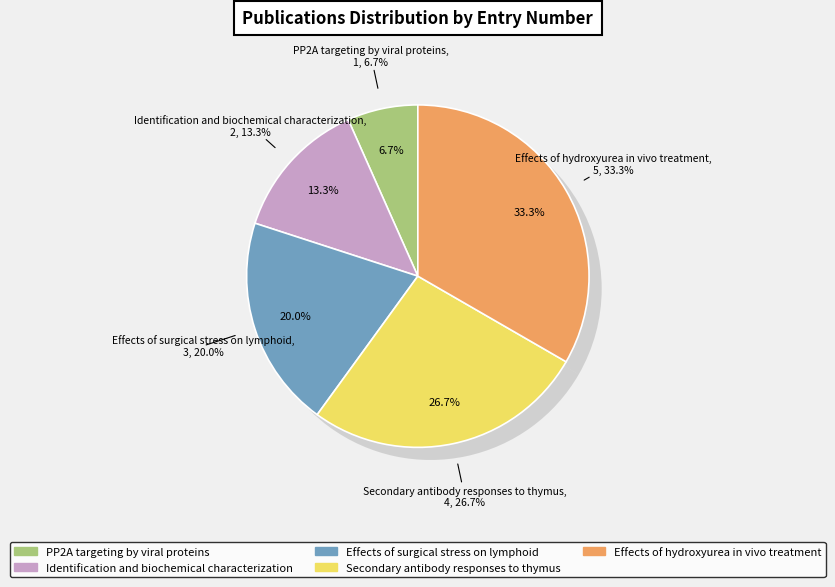

To the nearest percent, what is the difference between the Identification and biochemical characterization and Effects of hydroxyurea in vivo treatment slice percentages?

20%